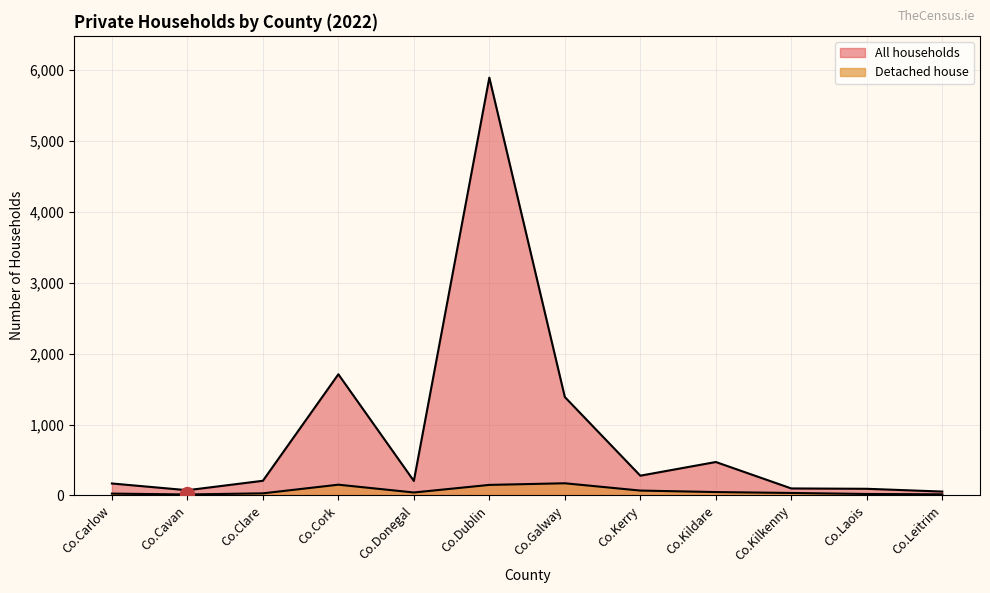

What is the approximate value of Detached house at Co.Laois, to the nearest 5?

20